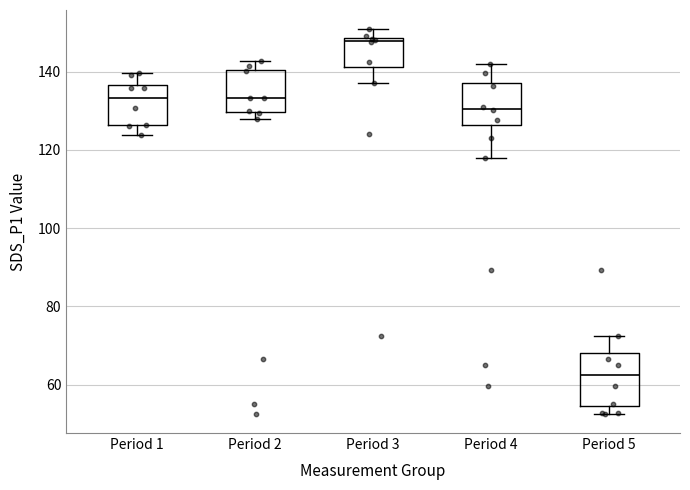

Reading left to right, read every box against the y-axis: the position of its median line, the range the box covers, and the ends of its whiskers. The values are not printed on the chart, so give them approximately, as read against the axis.

Period 1: median 134, box 126 to 136, whiskers 124 to 140
Period 2: median 134, box 130 to 140, whiskers 128 to 142
Period 3: median 148 (just below the box's upper edge), box 142 to 148, whiskers 138 to 150
Period 4: median 130, box 126 to 138, whiskers 118 to 142
Period 5: median 62, box 54 to 68, whiskers 52 to 72